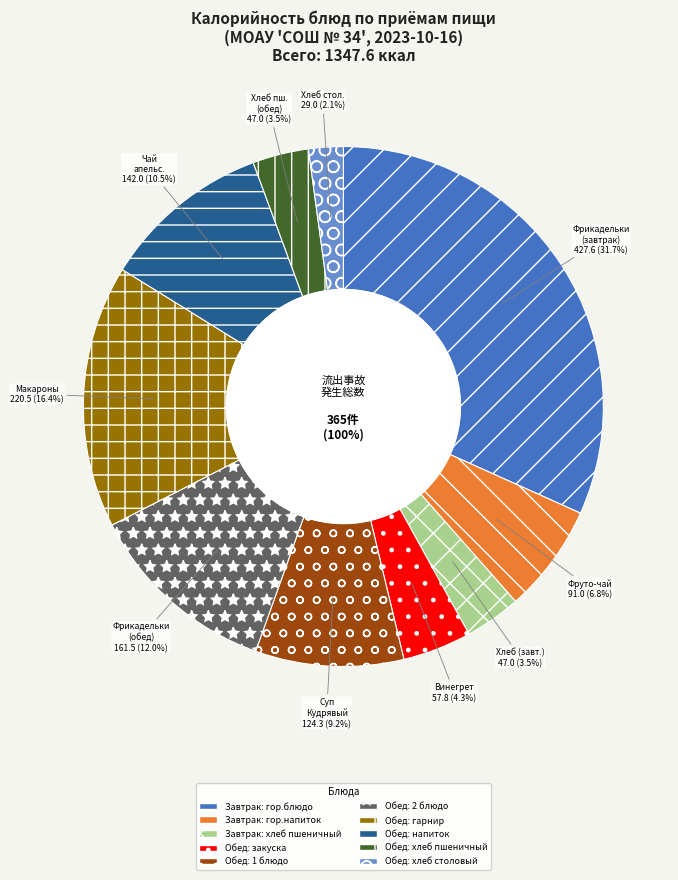

To the nearest percent, what is the combined percentage of Обед: хлеб пшеничный and Обед: 2 блюдо (Фрикадельки куриные)?

15%